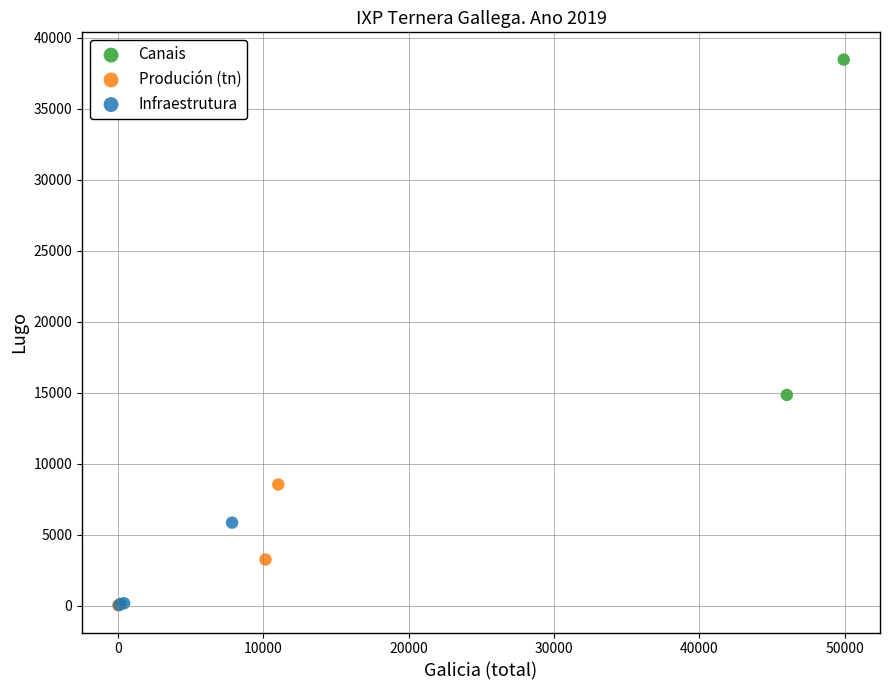

Which series has the largest Y range (max minus min)?

Canais